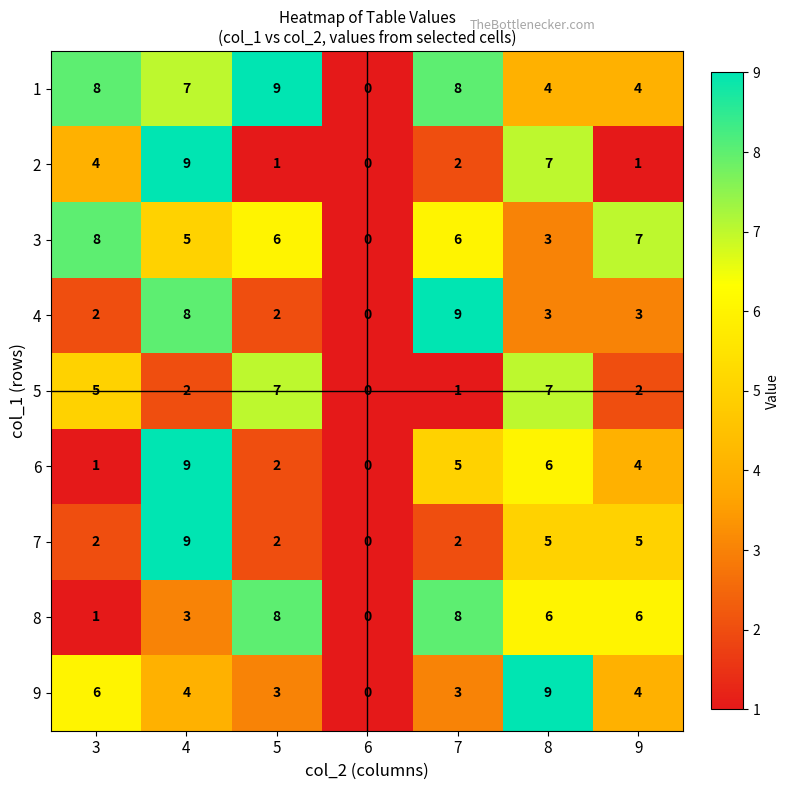

Is it true that 3 equals 2 at 8?

False